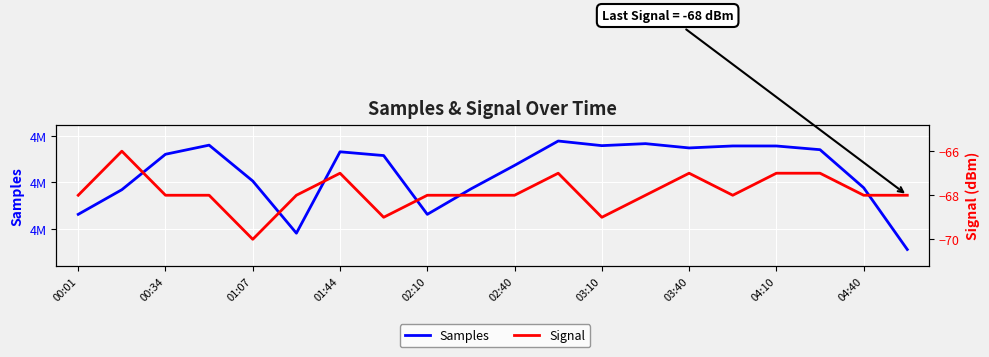

What is the value of the Signal point at the 17th from the left?

-67